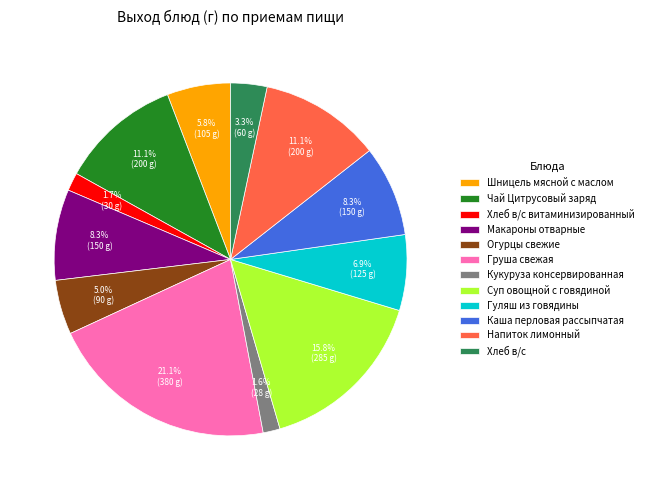

Is there a majority slice in this chart?

No